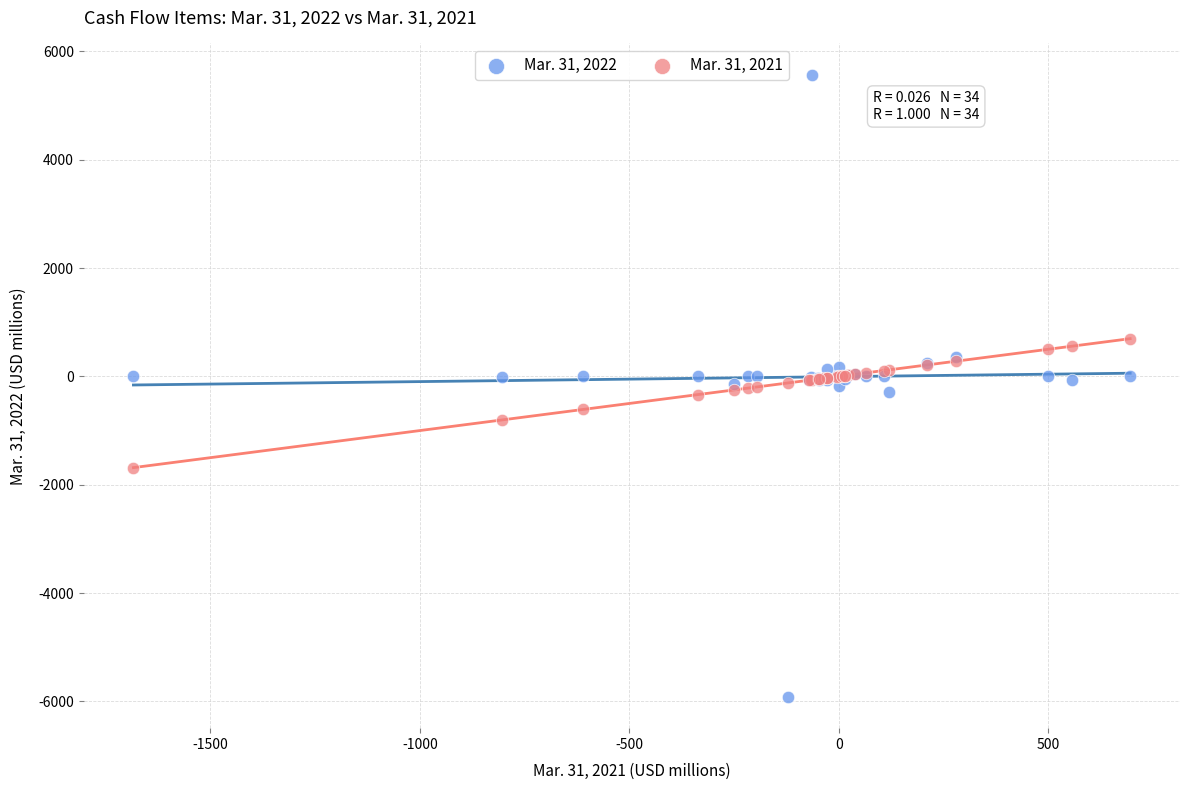

Which series contains the highest Y value?

Mar. 31, 2022